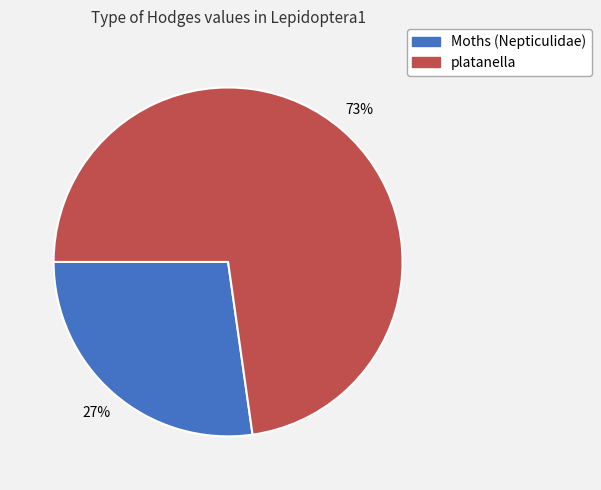

The Moths (Nepticulidae) slice represents 19% of the pie. True or false?

False